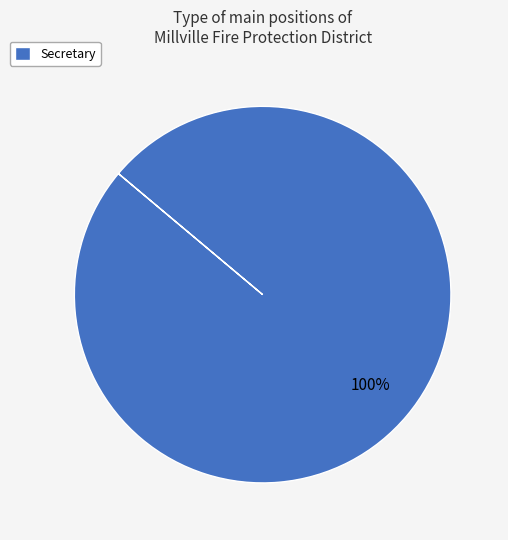

Is there a majority slice in this chart?

Yes